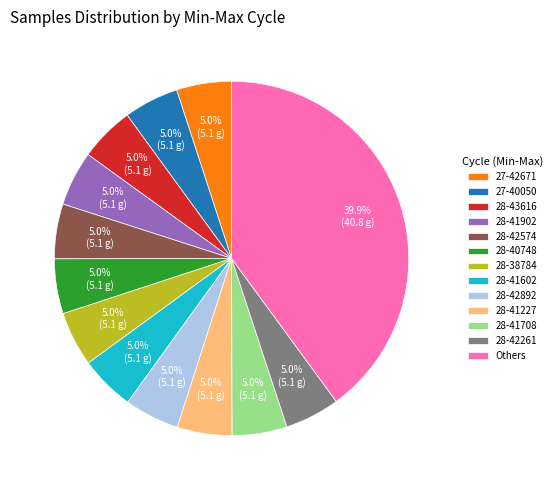

What portion of the pie excludes 28-41602?

95.0%